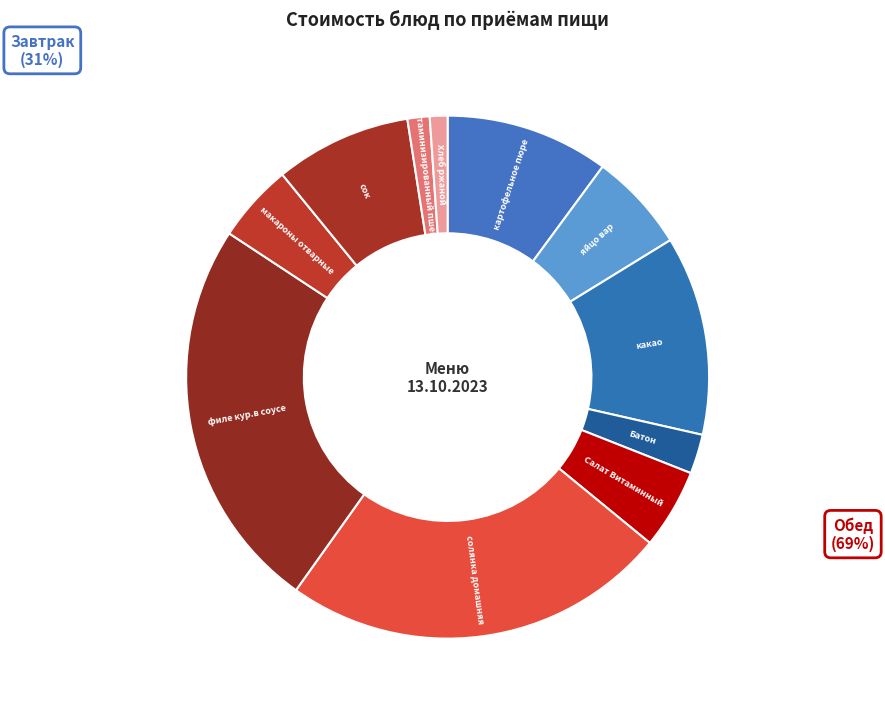

How many slices are in this pie chart?

11